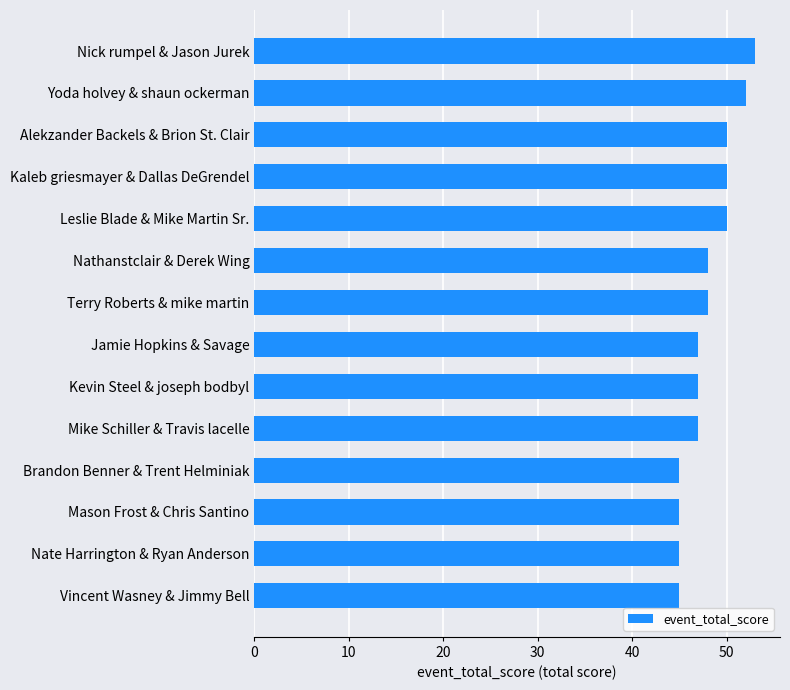

True or false: the data shows 47 at Jamie Hopkins & Savage.

True